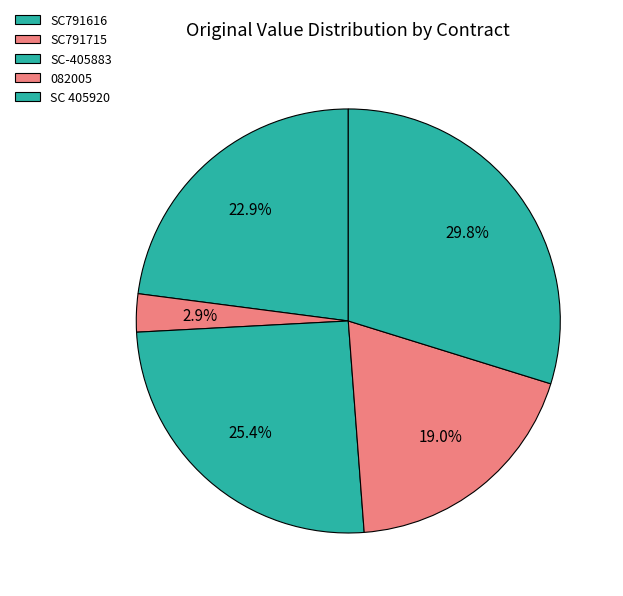

How many segments does this pie chart have?

5